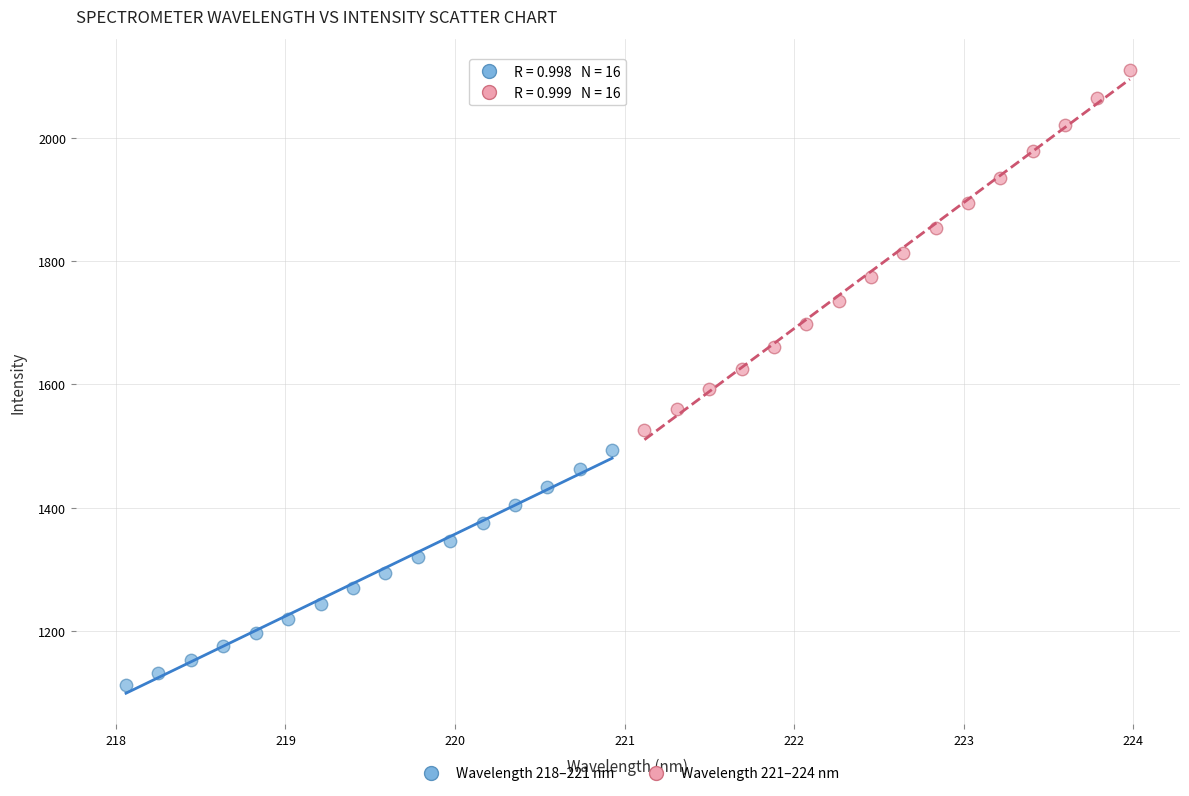

Which series reaches the maximum Y coordinate?

Wavelength 221–224 nm